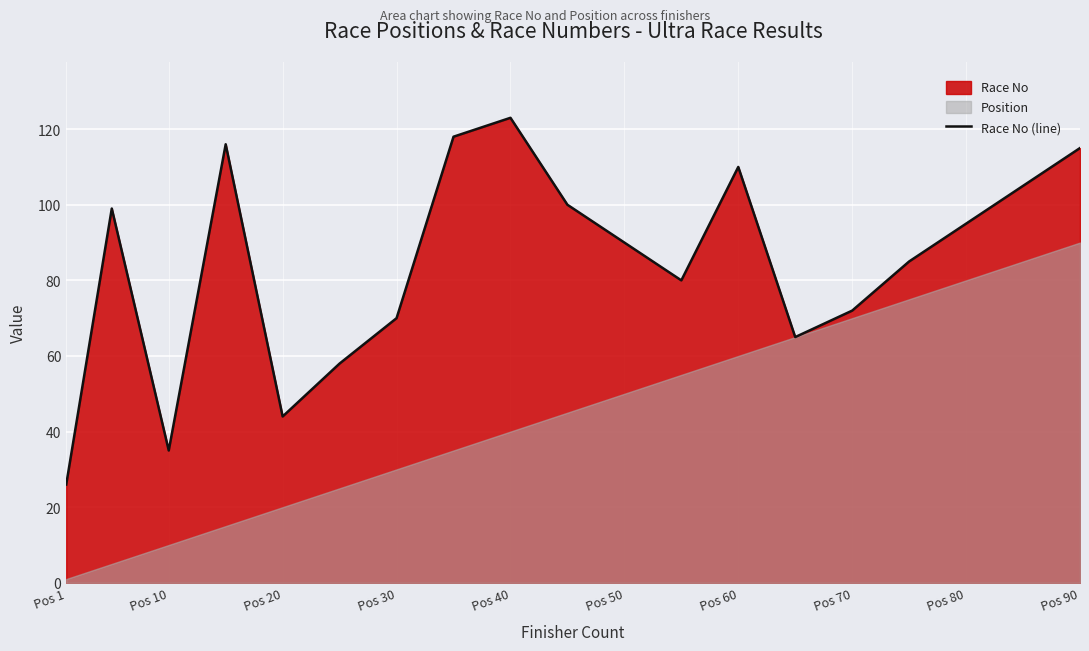

Which category has the highest value in the Race No (line) series?

Pos 40